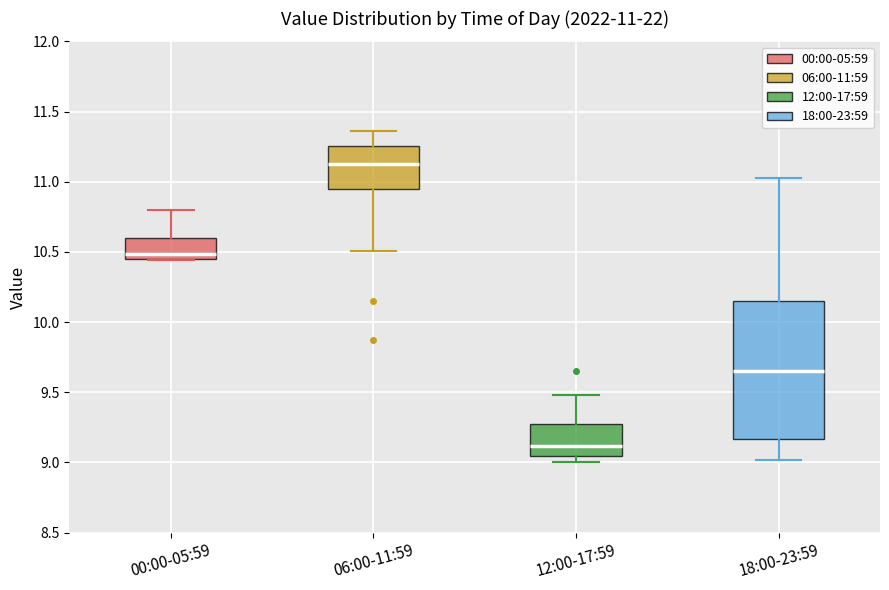

Which box's median line is the lowest?

12:00-17:59